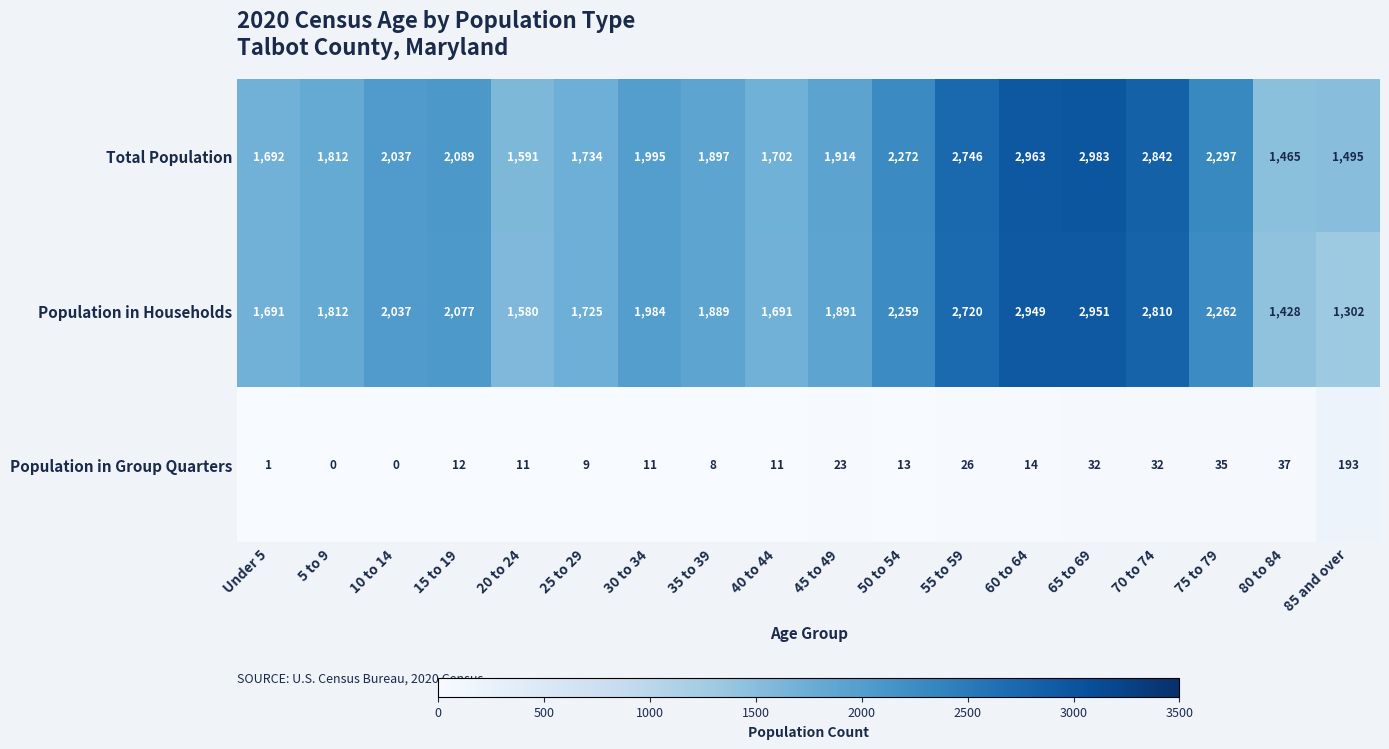

What is the total value across all series at 45 to 49?

3828